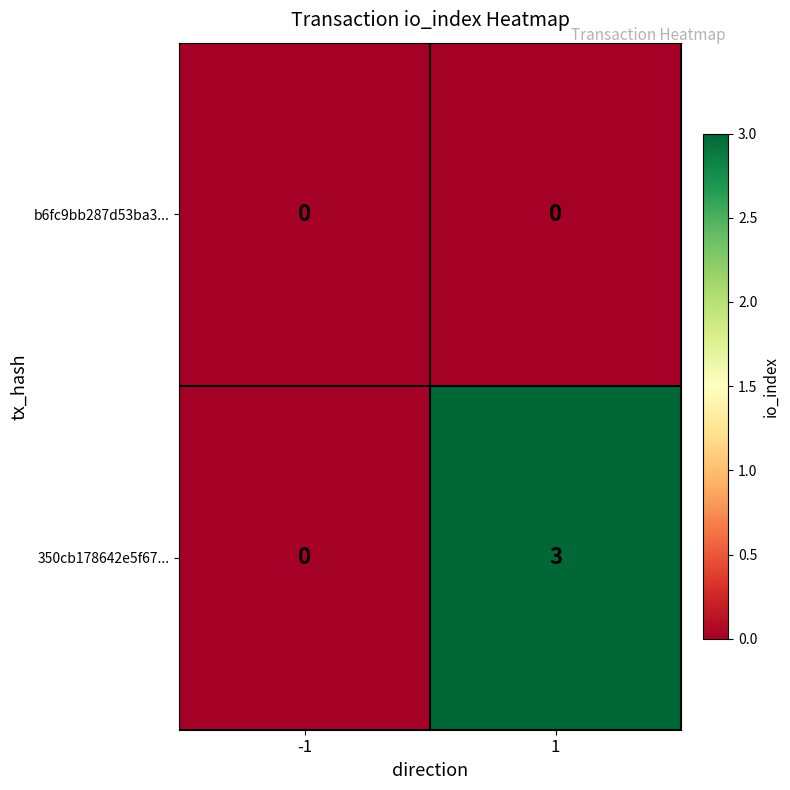

List the series in order of their overall mean, highest first.

350cb178642e5f67..., b6fc9bb287d53ba3...